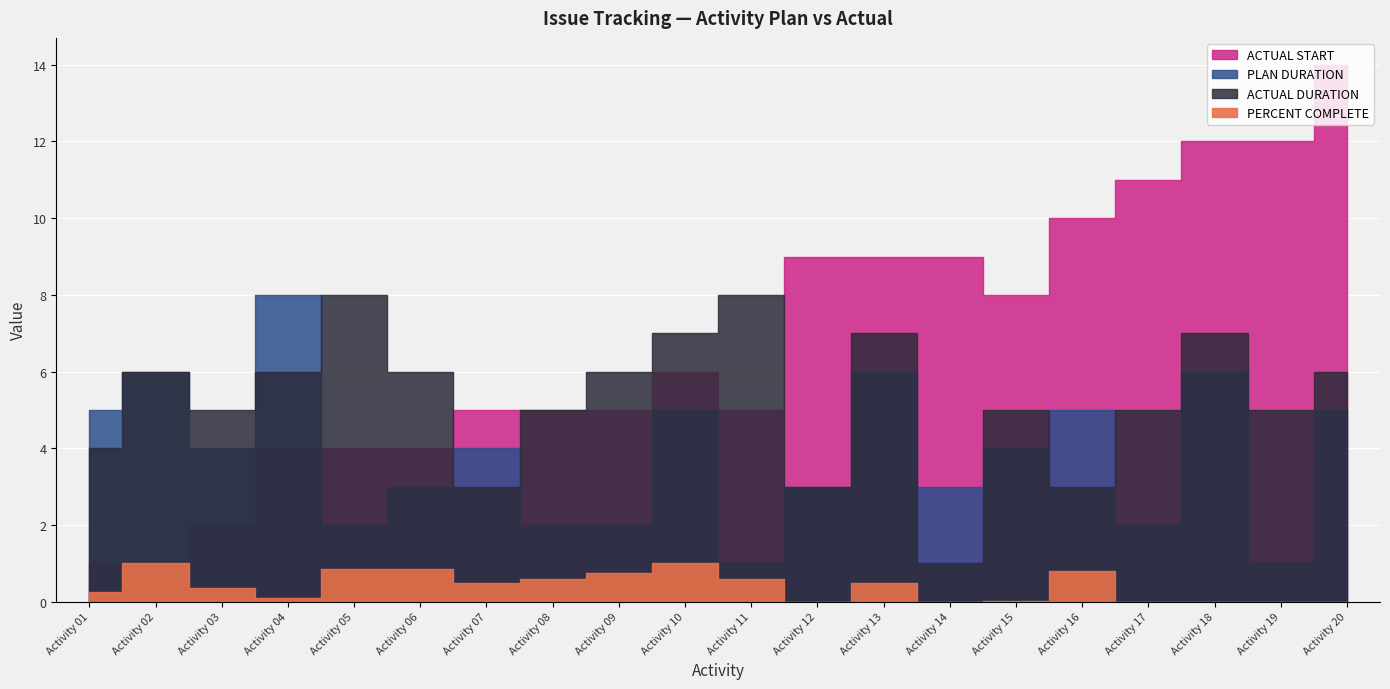

True or false: PLAN DURATION and ACTUAL DURATION intersect in this chart.

True